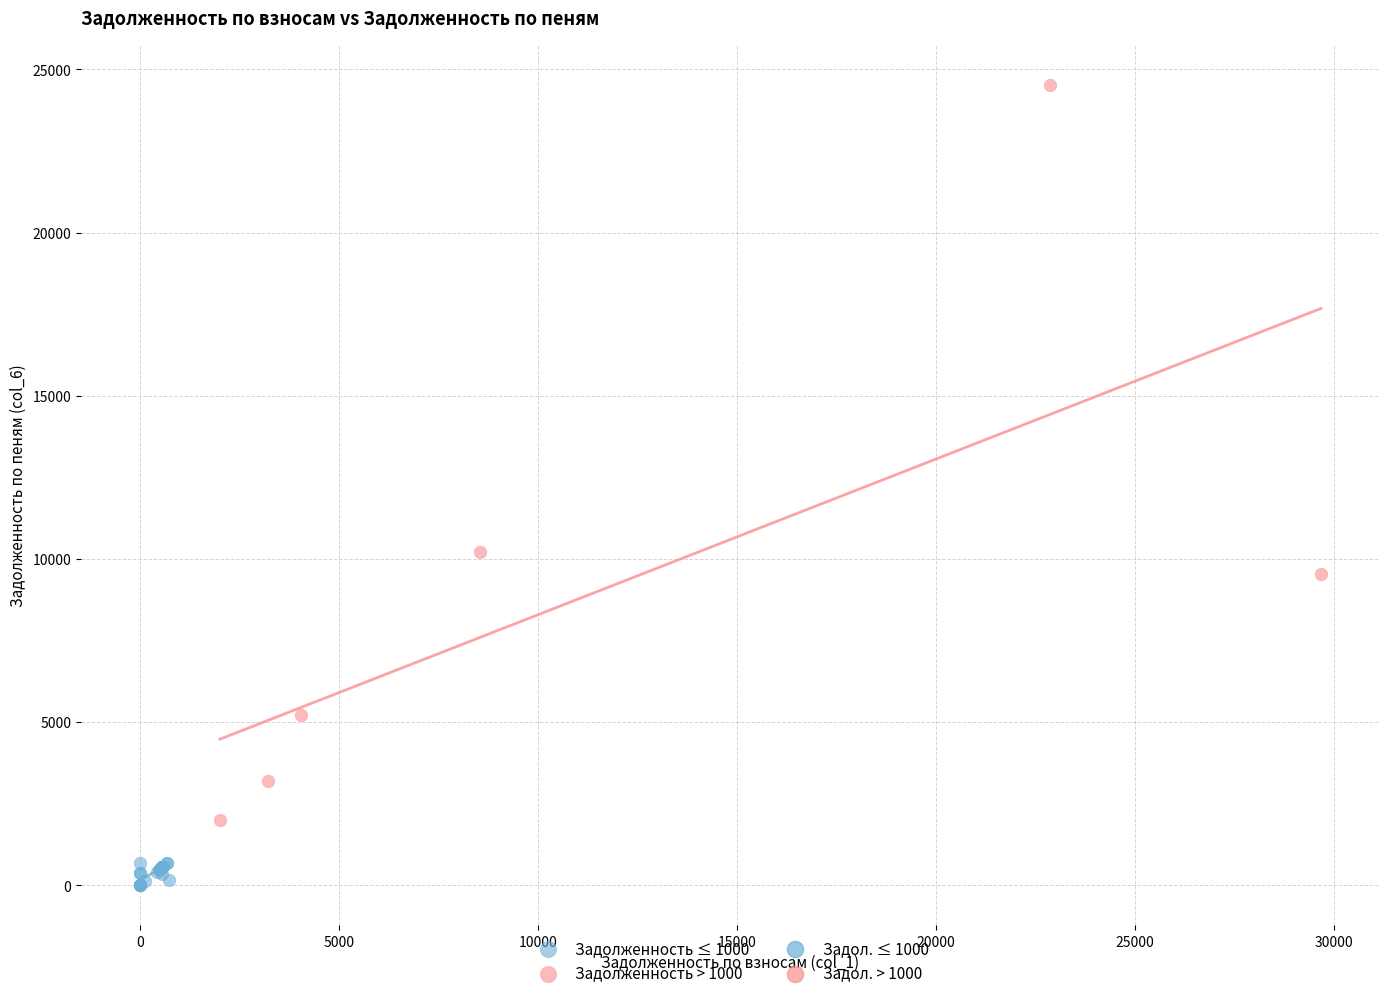

Which series contains the lowest Y value?

Задолженность ≤ 1000